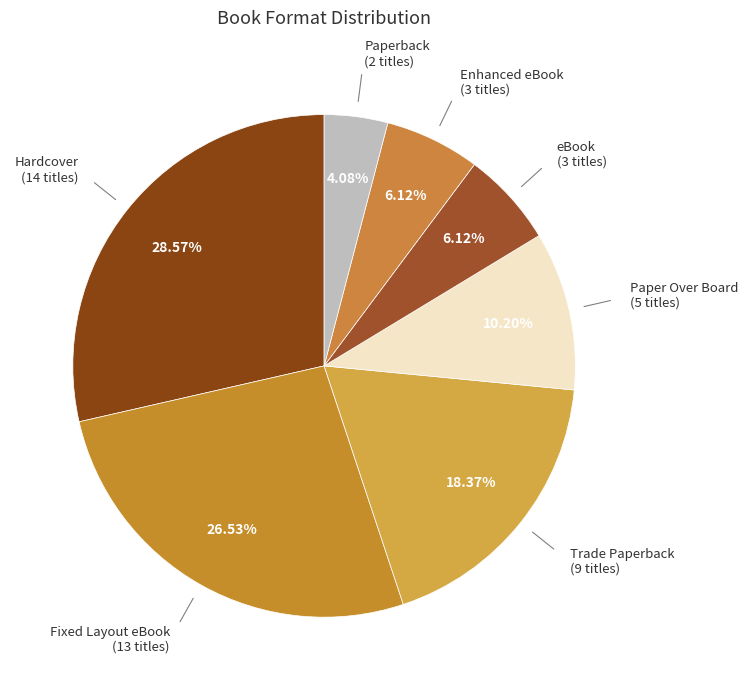

Rank the categories by value from lowest to highest.

Paperback, eBook, Enhanced eBook, Paper Over Board, Trade Paperback, Fixed Layout eBook, Hardcover